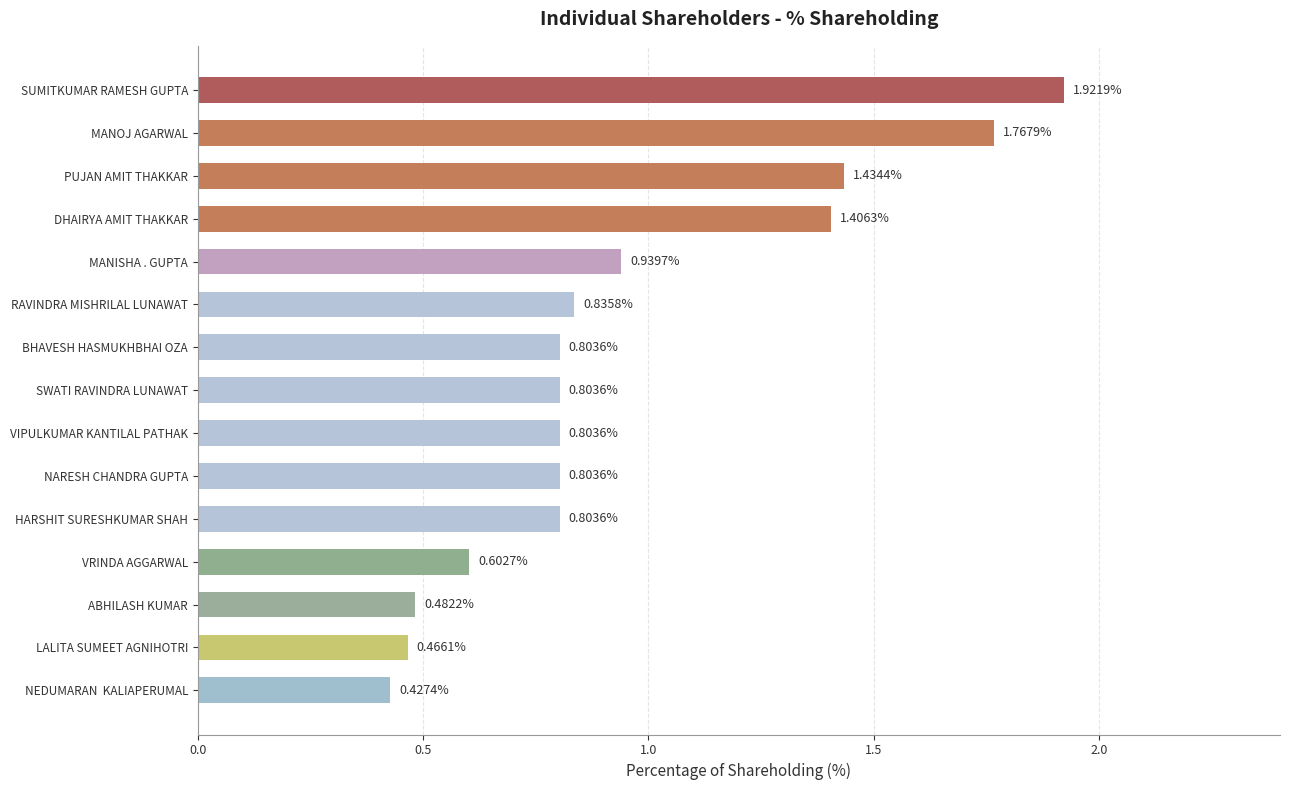

Which has a higher value, MANISHA . GUPTA or VIPULKUMAR KANTILAL PATHAK?

MANISHA . GUPTA